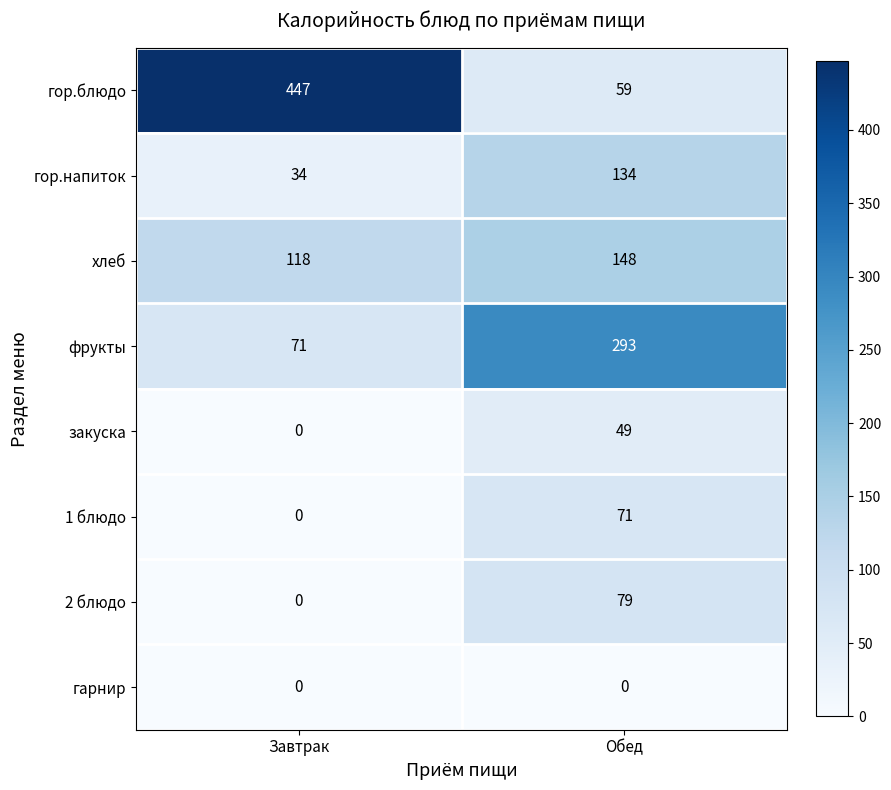

Which series has the largest total across all categories?

гор.блюдо